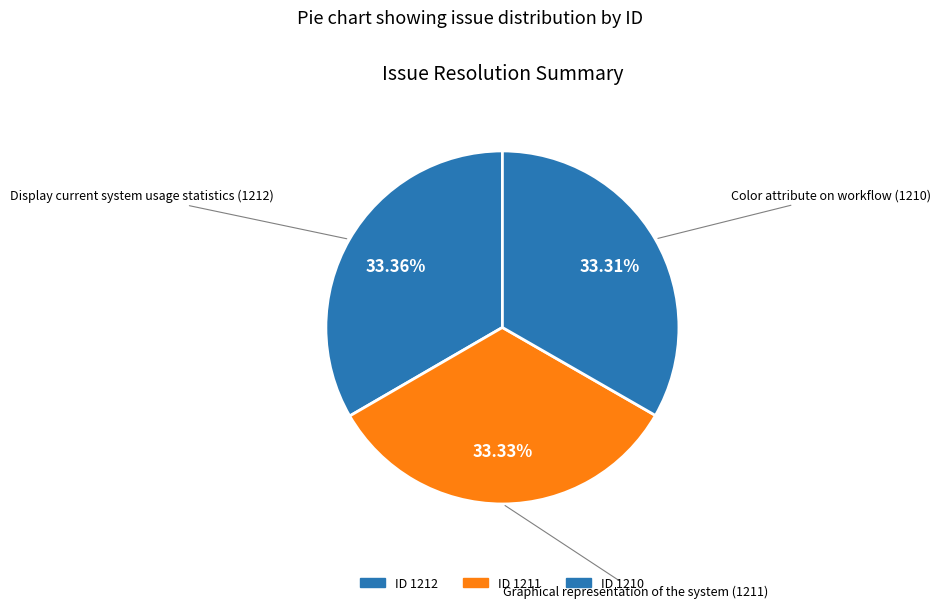

Rank the categories by value from highest to lowest.

Display current system usage statistics (1212), Graphical representation of the system (1211), Color attribute on workflow (1210)